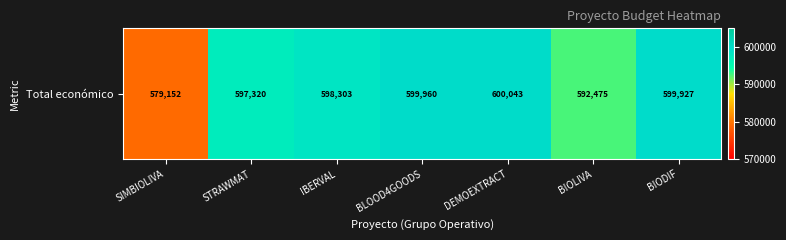

Approximately how many times larger is the value at SIMBIOLIVA compared to STRAWMAT?

1.0